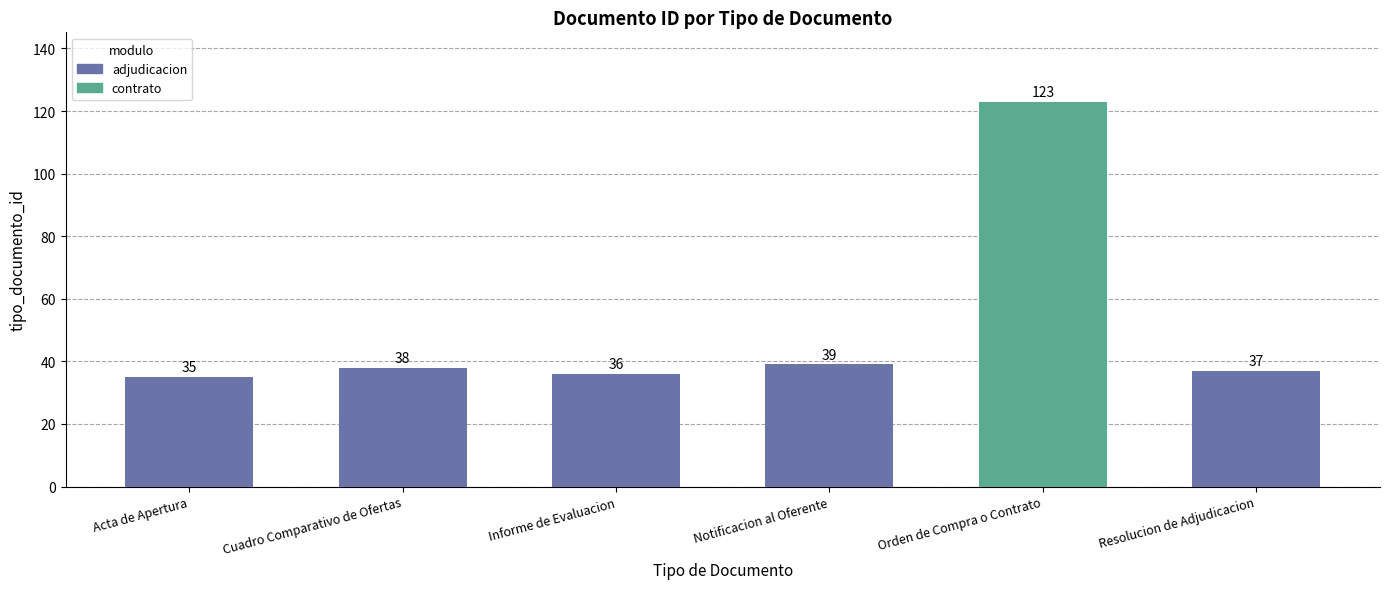

Rank the categories by value from highest to lowest.

Orden de Compra o Contrato, Notificacion al Oferente, Cuadro Comparativo de Ofertas, Resolucion de Adjudicacion, Informe de Evaluacion, Acta de Apertura